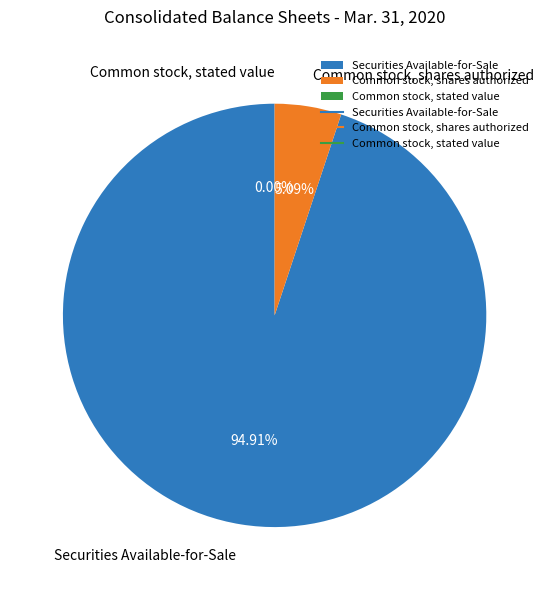

Does any single category account for the majority?

Yes